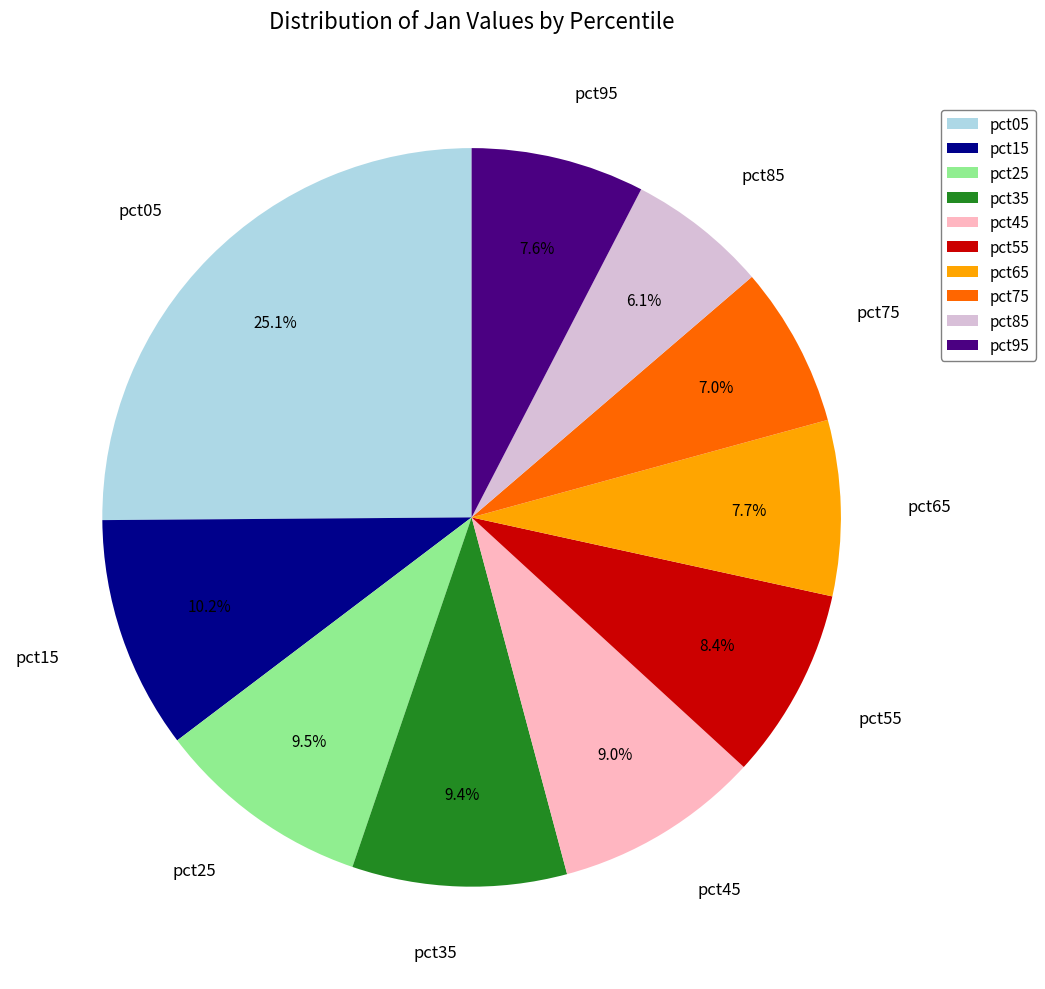

Between pct65 and pct45, which is larger?

pct45